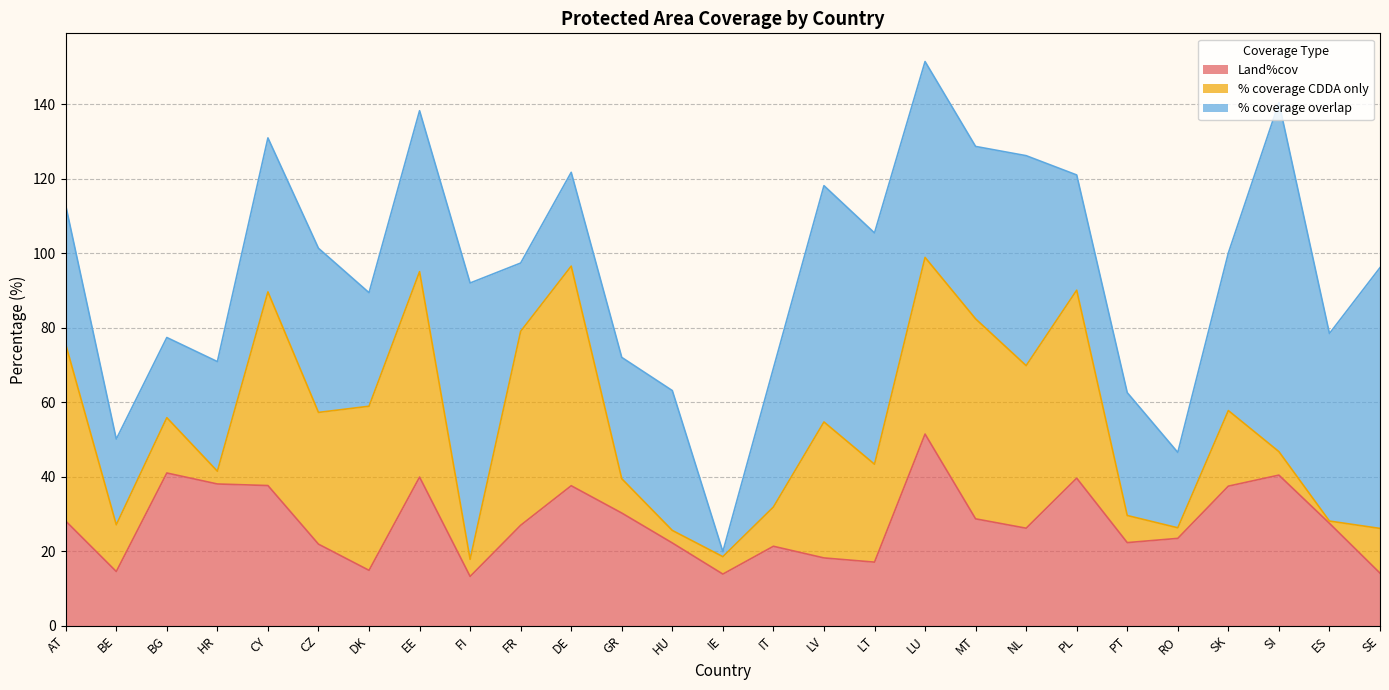

Reading left to right, extract all data points from this chart.

Land%cov: AT=28.1	BE=14.5	BG=41.0	HR=38.0	CY=37.6	CZ=21.9	DK=14.8	EE=39.9	FI=13.2	FR=26.9	DE=37.5	GR=30.2	HU=22.2	IE=13.8	IT=21.3	LV=18.2	LT=17.0	LU=51.4	MT=28.7	NL=26.1	PL=39.6	PT=22.3	RO=23.4	SK=37.4	SI=40.4	ES=27.5	SE=14.1
% coverage CDDA only: AT=47.4	BE=12.6	BG=14.8	HR=3.4	CY=52.0	CZ=35.4	DK=44.0	EE=55.1	FI=4.6	FR=52.1	DE=59.0	GR=9.2	HU=3.4	IE=4.7	IT=10.5	LV=36.5	LT=26.3	LU=47.4	MT=53.7	NL=43.6	PL=50.5	PT=7.3	RO=2.8	SK=20.3	SI=6.3	ES=0.6	SE=12.0
% coverage overlap: AT=37.3	BE=23.0	BG=21.5	HR=29.4	CY=41.3	CZ=44.1	DK=30.5	EE=43.2	FI=74.2	FR=18.3	DE=25.2	GR=32.6	HU=37.5	IE=1.4	IT=37.2	LV=63.4	LT=62.1	LU=52.6	MT=46.3	NL=56.4	PL=30.9	PT=33.0	RO=20.2	SK=42.3	SI=93.7	ES=50.3	SE=70.0